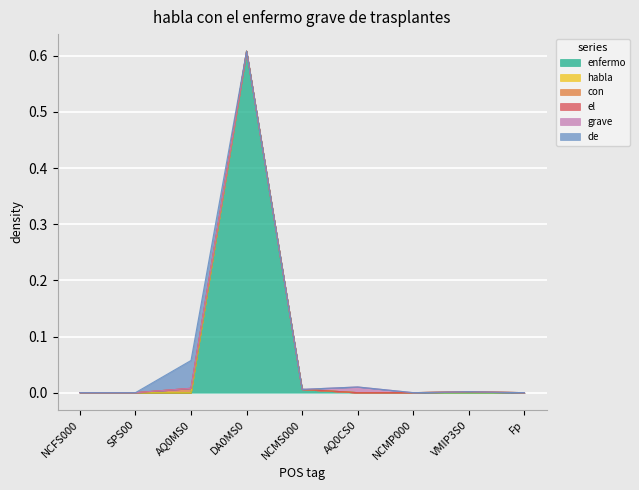

The value of con at DA0MS0 is 0.0. True or false?

True